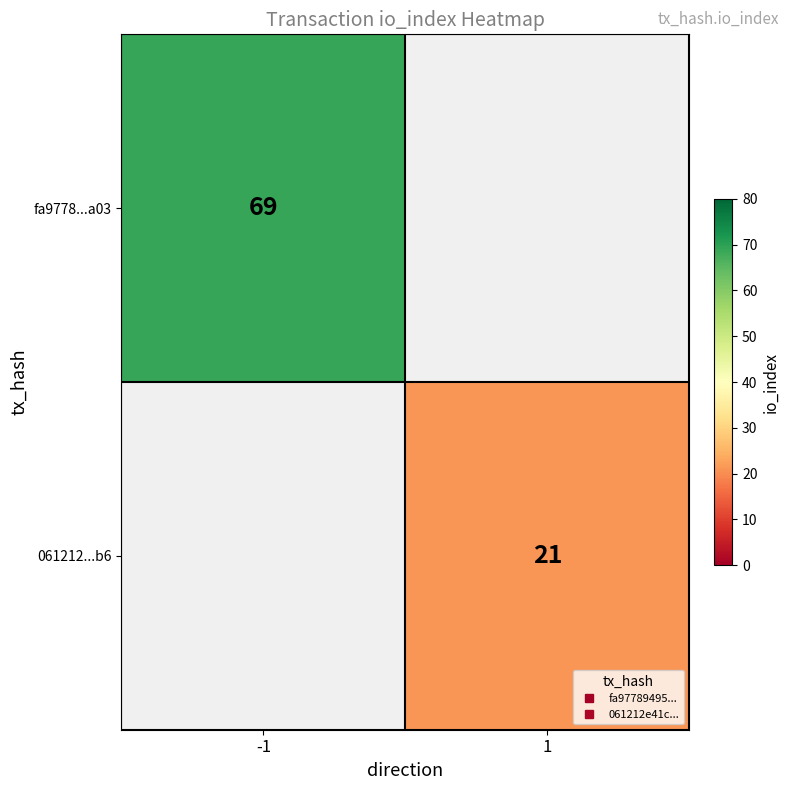

At how many categories does at least one series exceed 22?

1